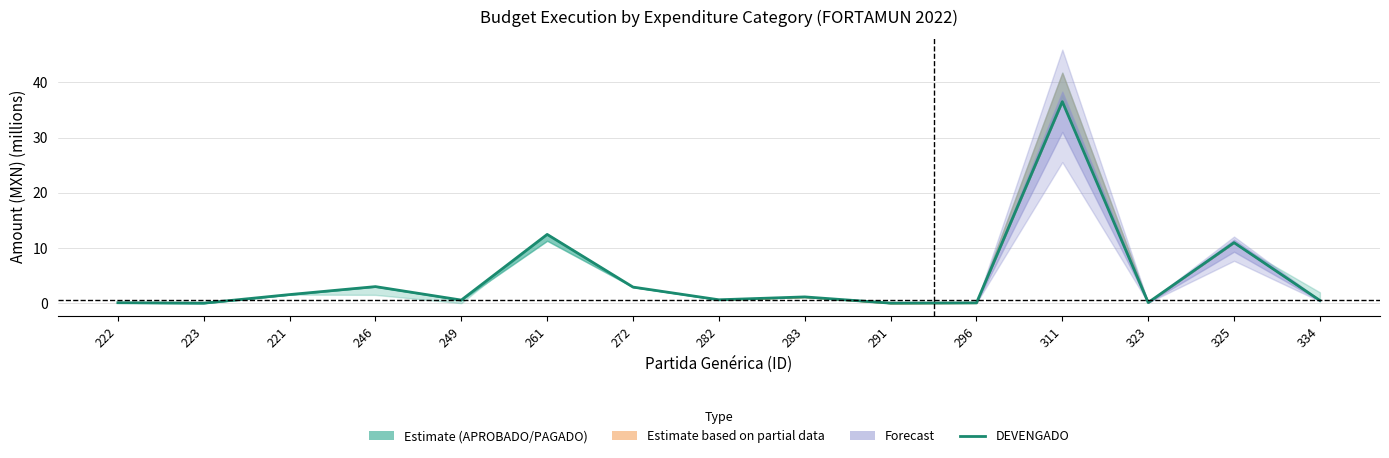

Reading left to right, extract all data points from this chart.

0.1	0.0	1.6	3.0	0.6	12.5	2.9	0.6	1.1	0.0	0.1	36.5	0.1	11.0	0.5